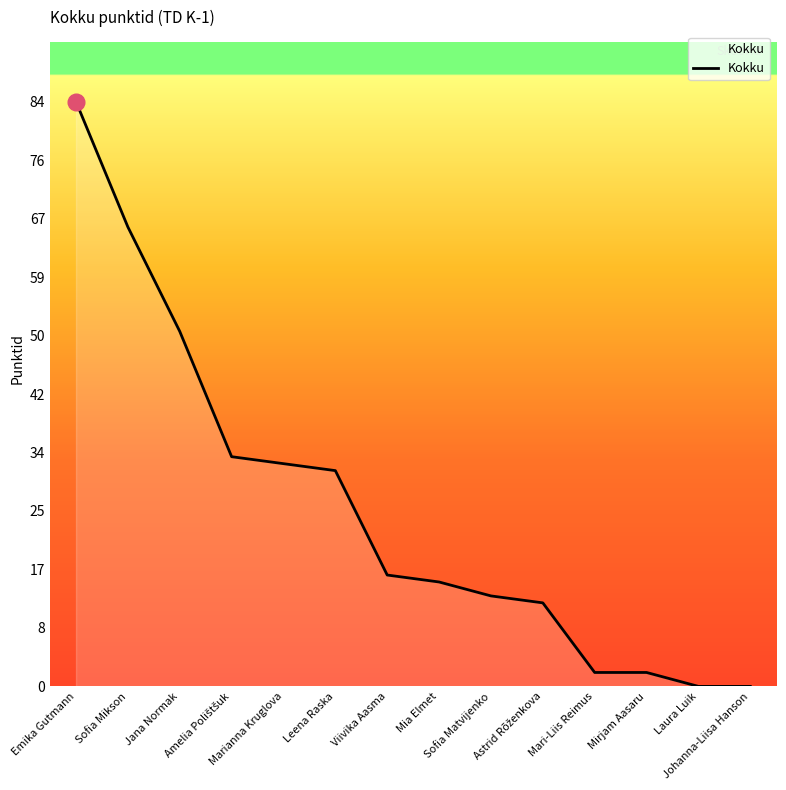

What is the greatest value displayed?

84